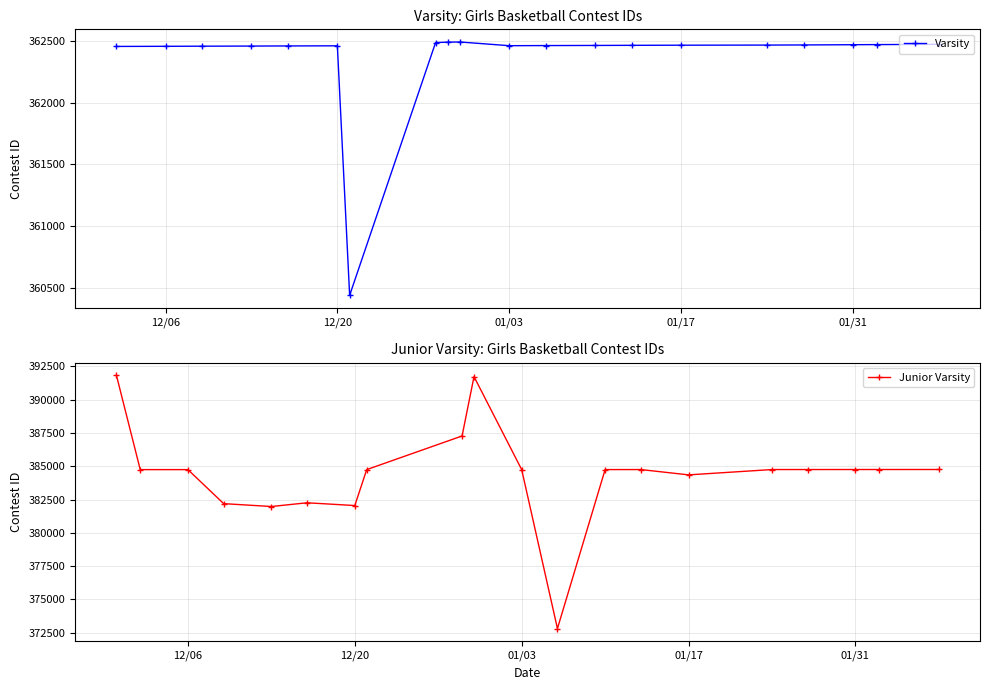

True or false: Junior Varsity and Varsity cross at least once.

False